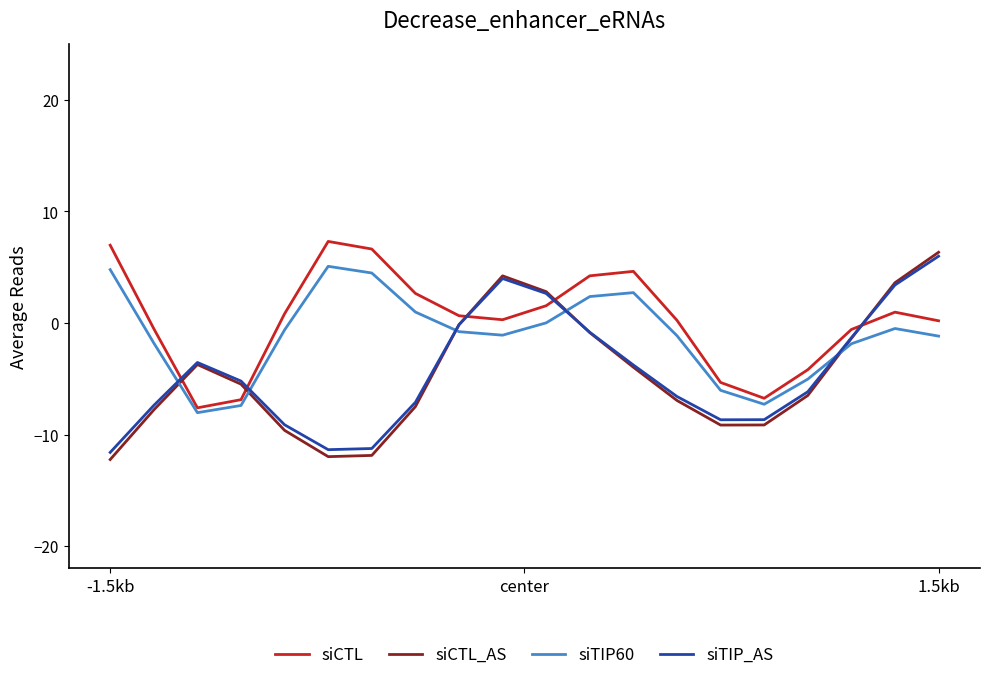

Is this an area chart (filled region under the line)?

No